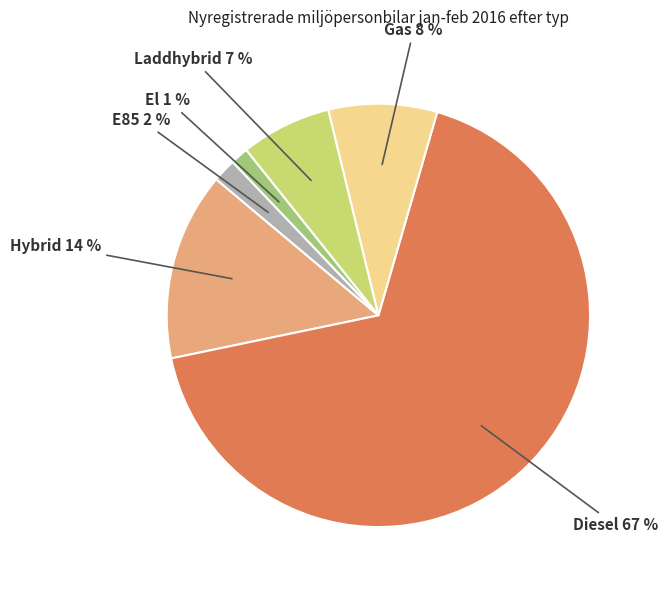

Which slice represents more than half of the pie?

Diesel